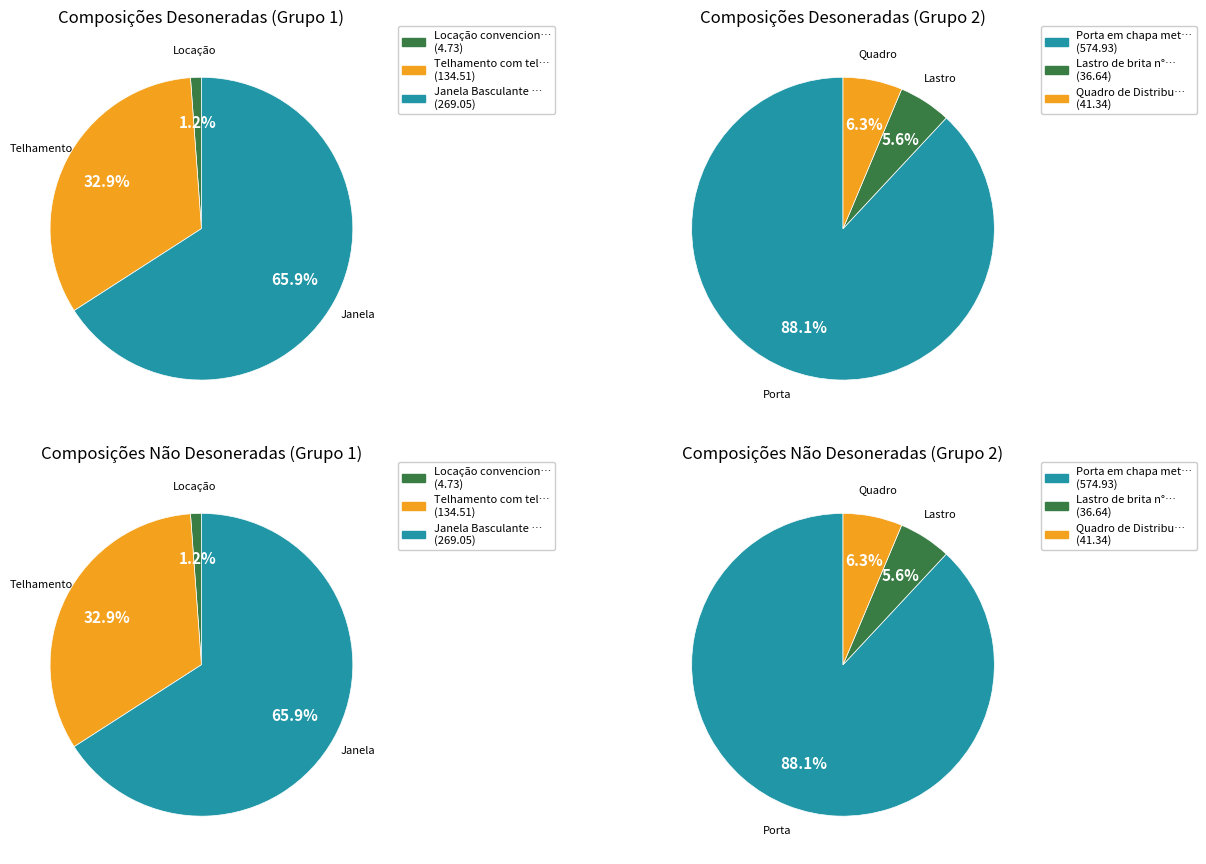

What is the change in value from Locação convencional da obra to Quadro de Distribuição?

+36.6